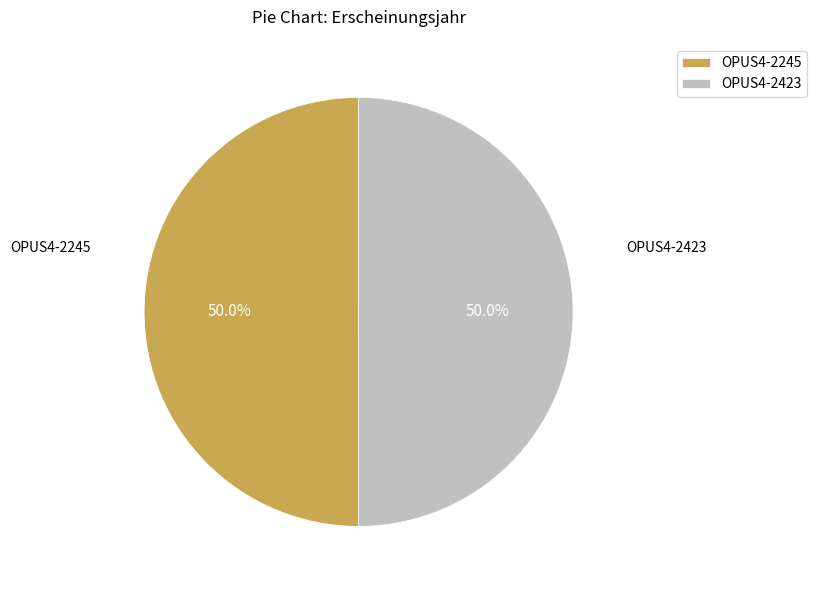

Count the number of slices in the pie.

2